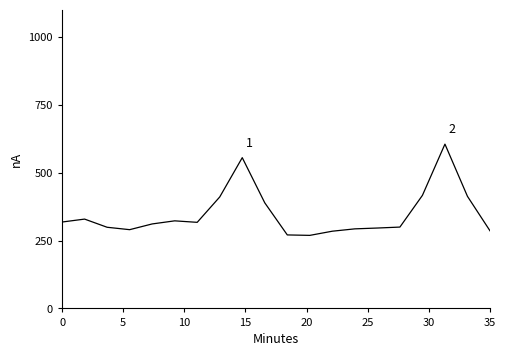

What is the difference between the maximum and minimum values?

336.2